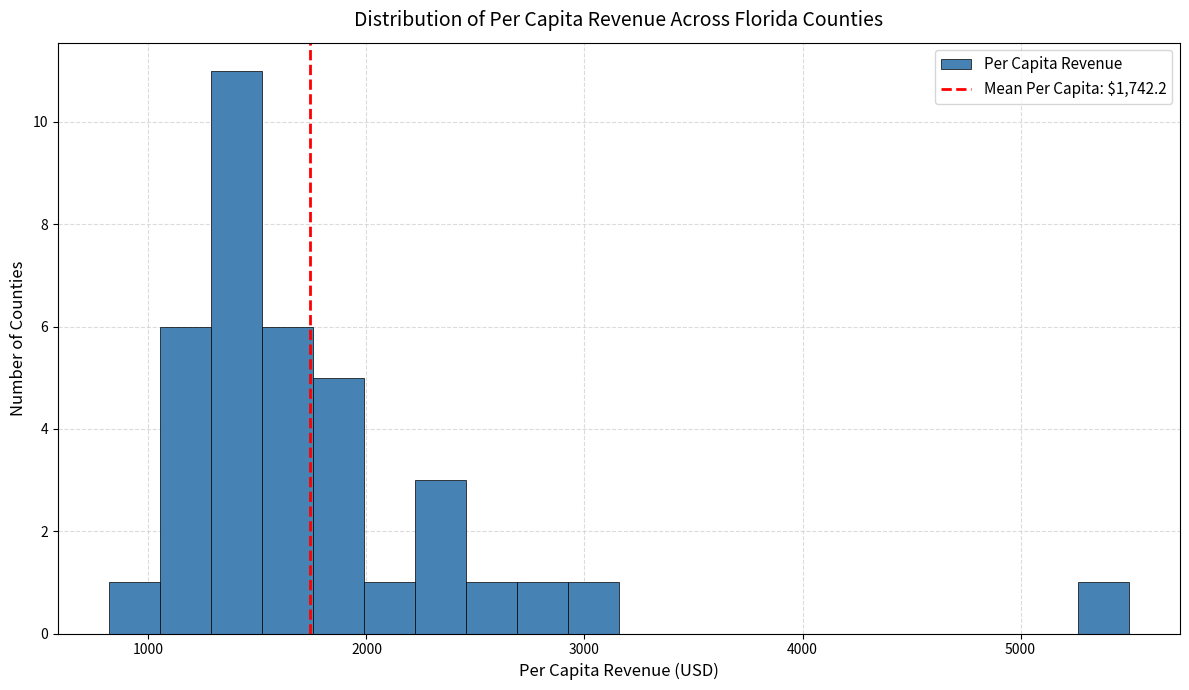

Read against the x-axis, roughly where is the centre of the tallest bar?

1400